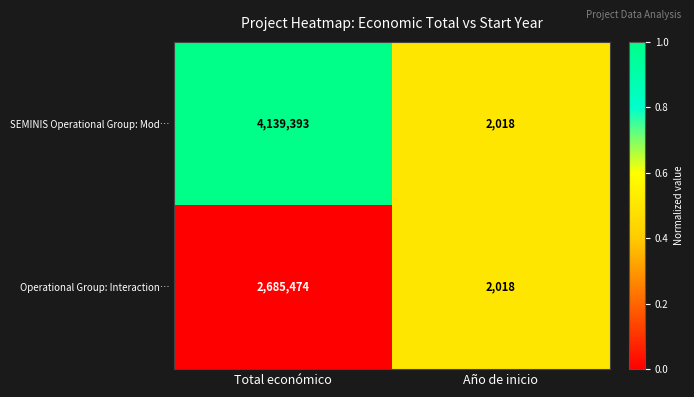

Which series has the widest spread of values?

SEMINIS Operational Group: Mod…